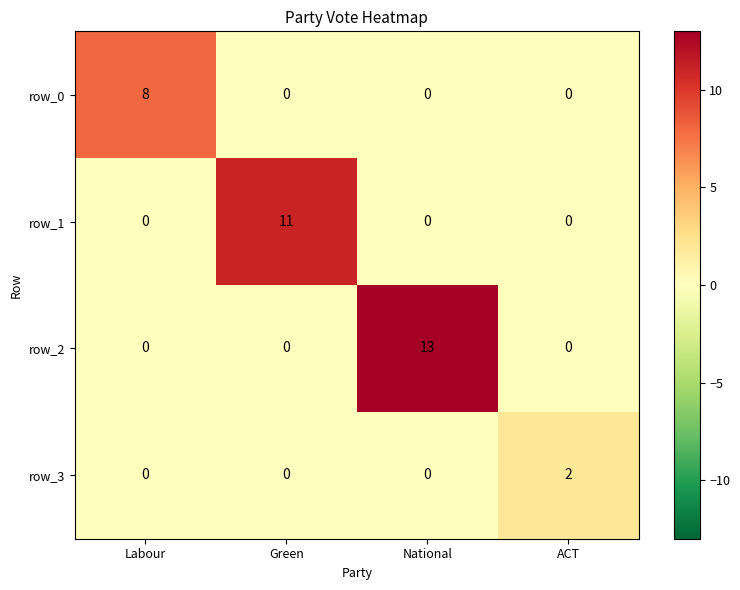

True or false: row_3 has a value of 2 at ACT.

True